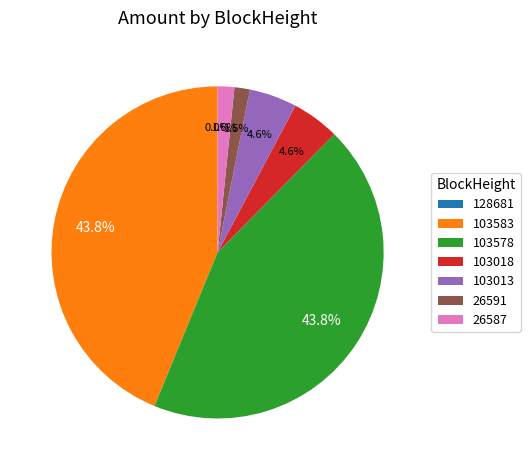

Which slice is the smallest?

128681